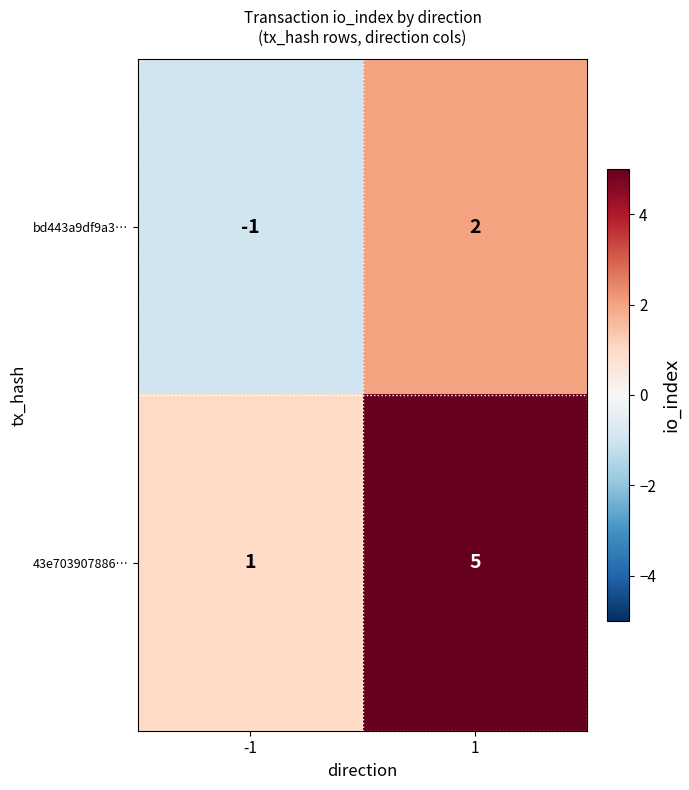

What is the difference between the 43e703907886… values at -1 and 1?

4